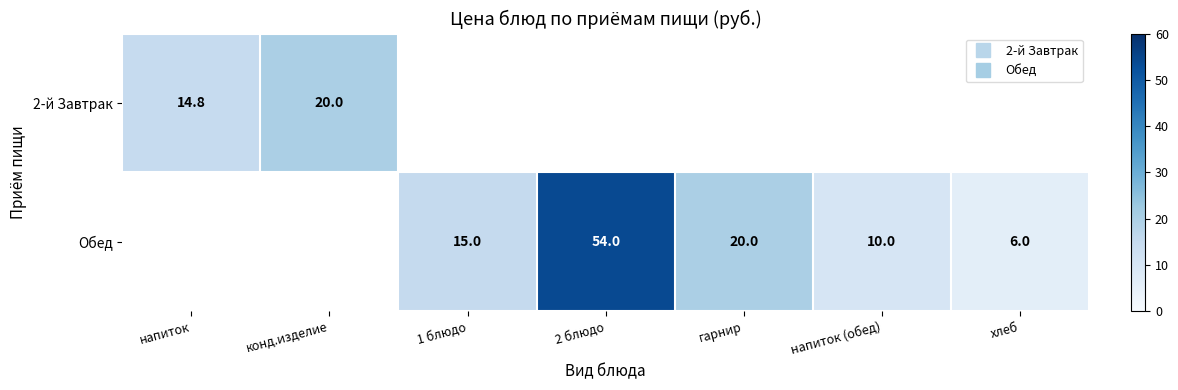

What is the sum of the Обед values at напиток (обед) and 2 блюдо?

64.0